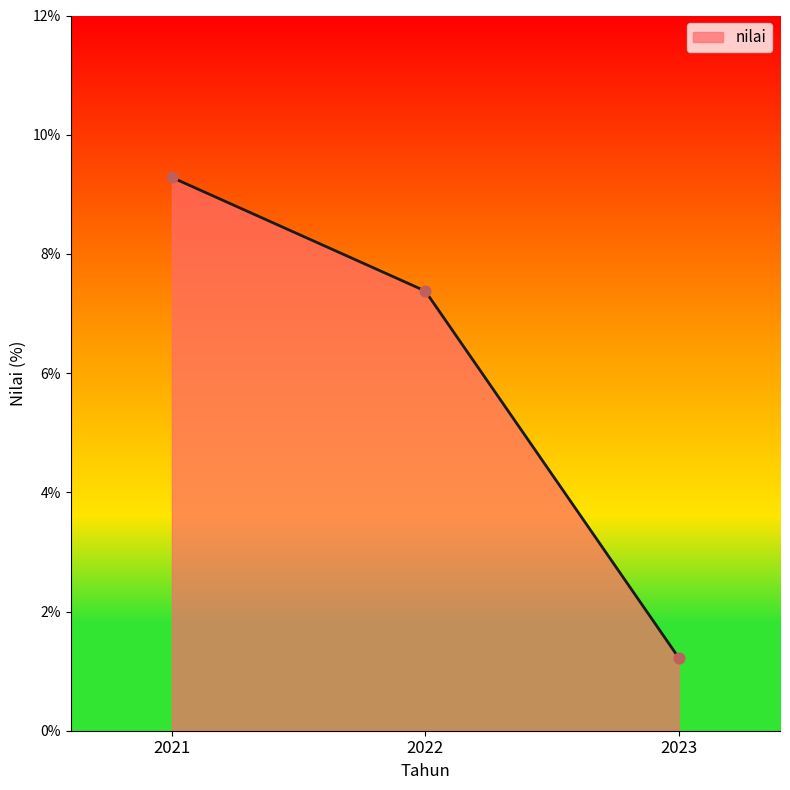

Approximately how many times larger is the value at 2023 compared to 2022?

0.2